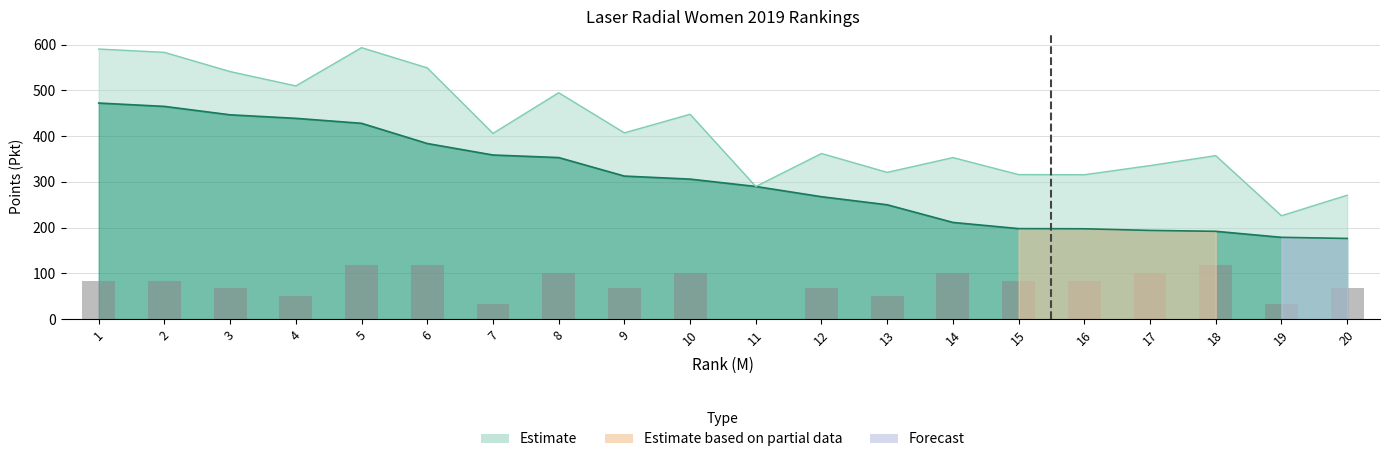

Read the value at 12.

67.5